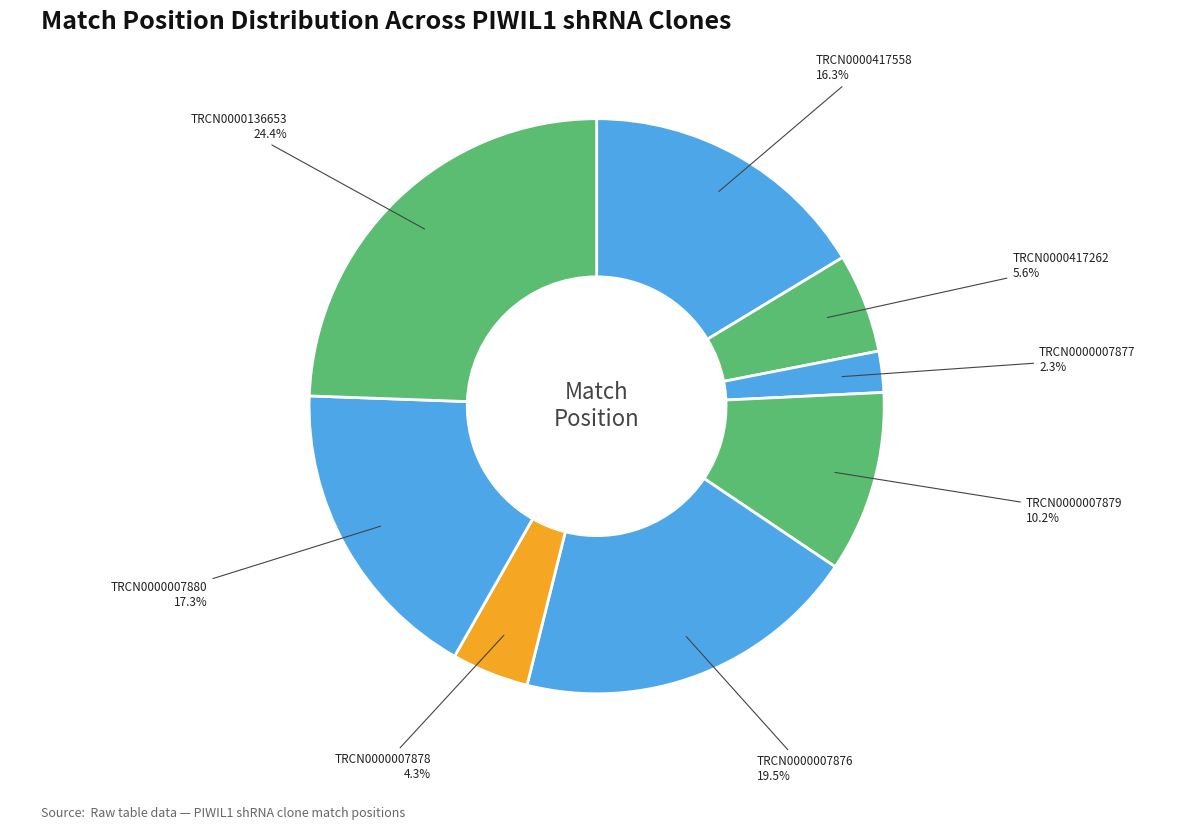

How many slices are in this pie chart?

8